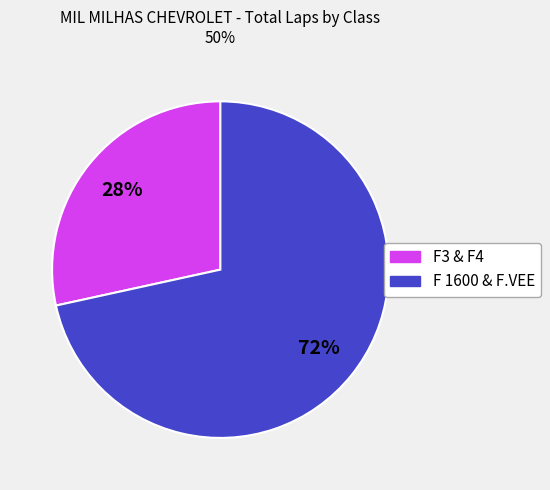

To the nearest percent, what is the average slice percentage?

50%